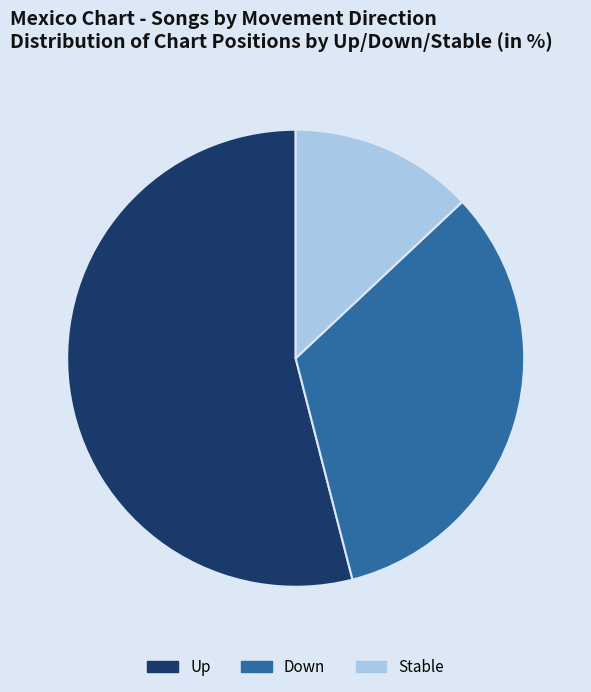

True or false: Stable accounts for 25% of the total.

False